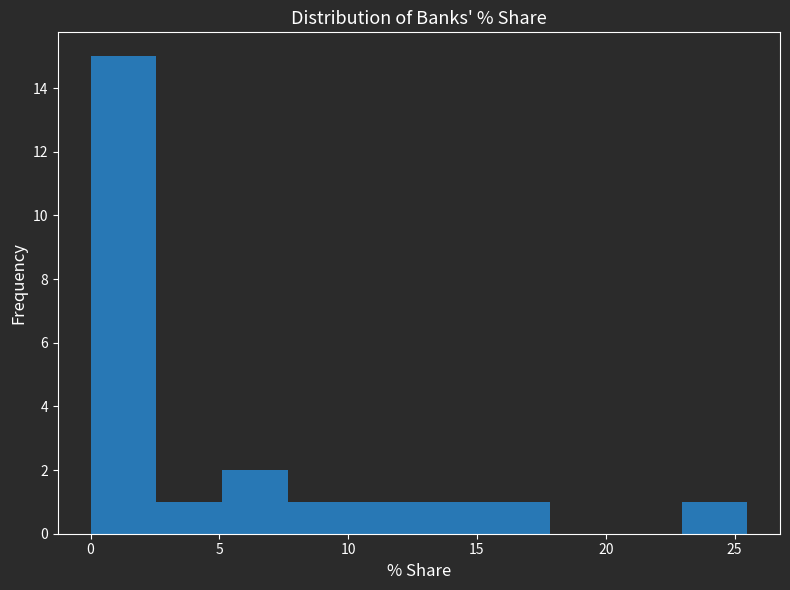

Reading left to right, transcribe this chart: for each bar, give the range it covers on the x-axis and its height. Neither the bar edges nor the heights are printed on the chart, so give them approximately, as read against the axes.

0.0 to 2.5: 15
2.5 to 5.0: 1
5.0 to 7.5: 2
7.5 to 10.0: 1
10.0 to 12.5: 1
12.5 to 15.5: 1
15.5 to 18.0: 1
18.0 to 20.5: 0
20.5 to 23.0: 0
23.0 to 25.5: 1